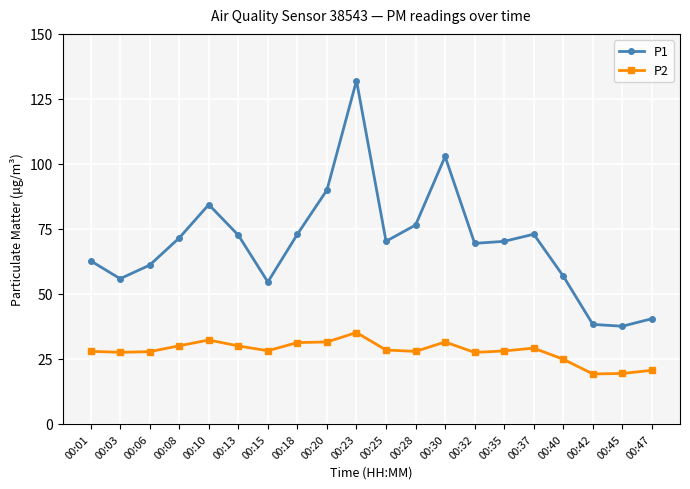

In P2, how many points are lower than both neighbors (excluding endpoints)?

5